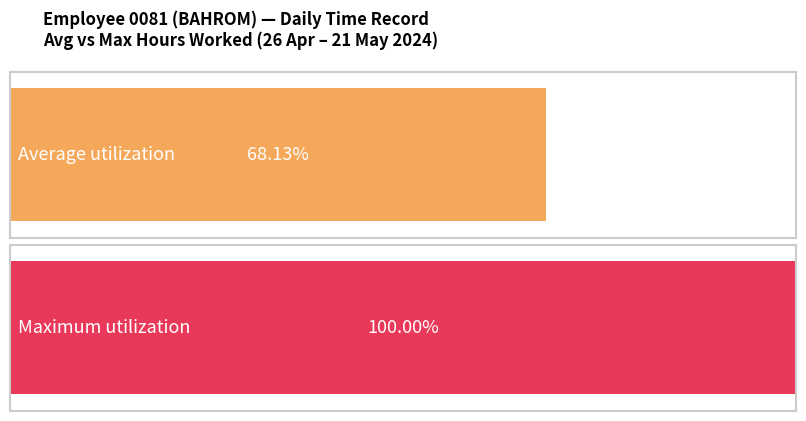

Are the bars horizontal?

Yes